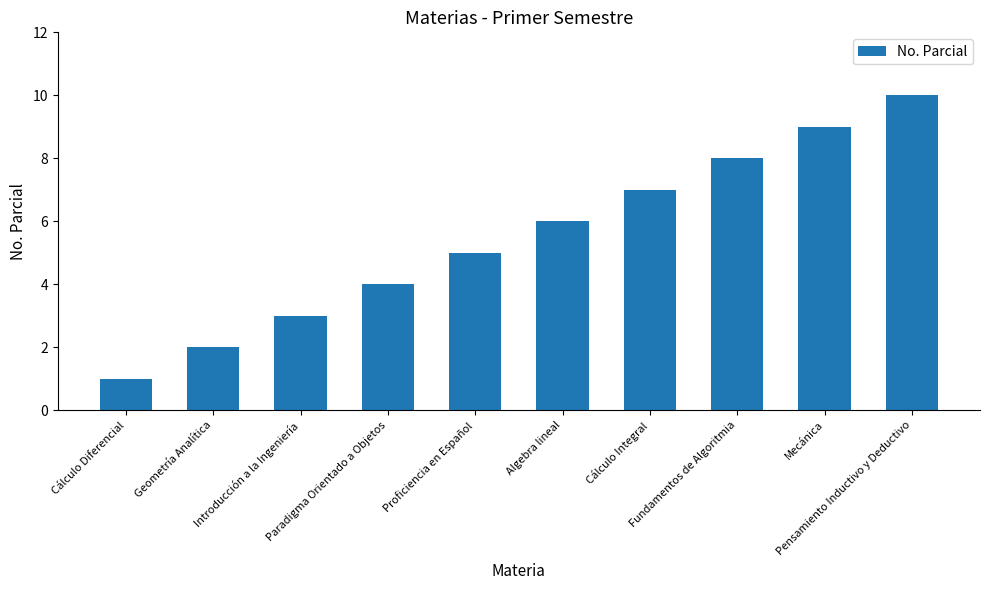

What is the approximate value at Algebra lineal?

6